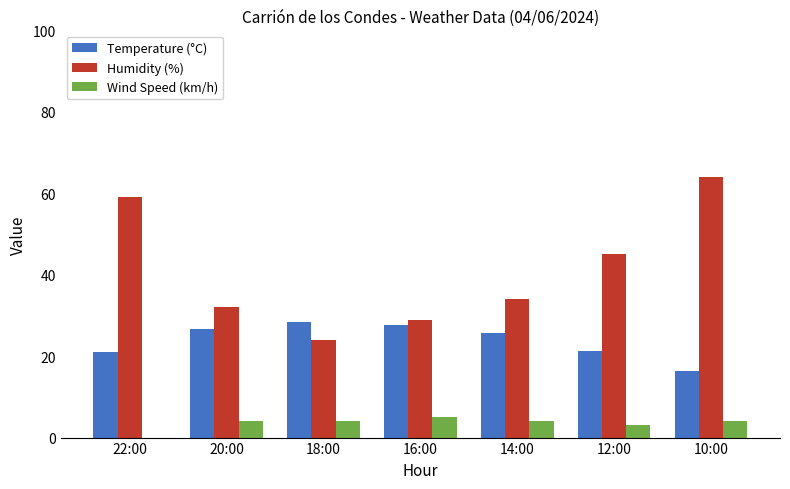

Between 22:00 and 12:00, which series saw the biggest shift?

Humidity (%)